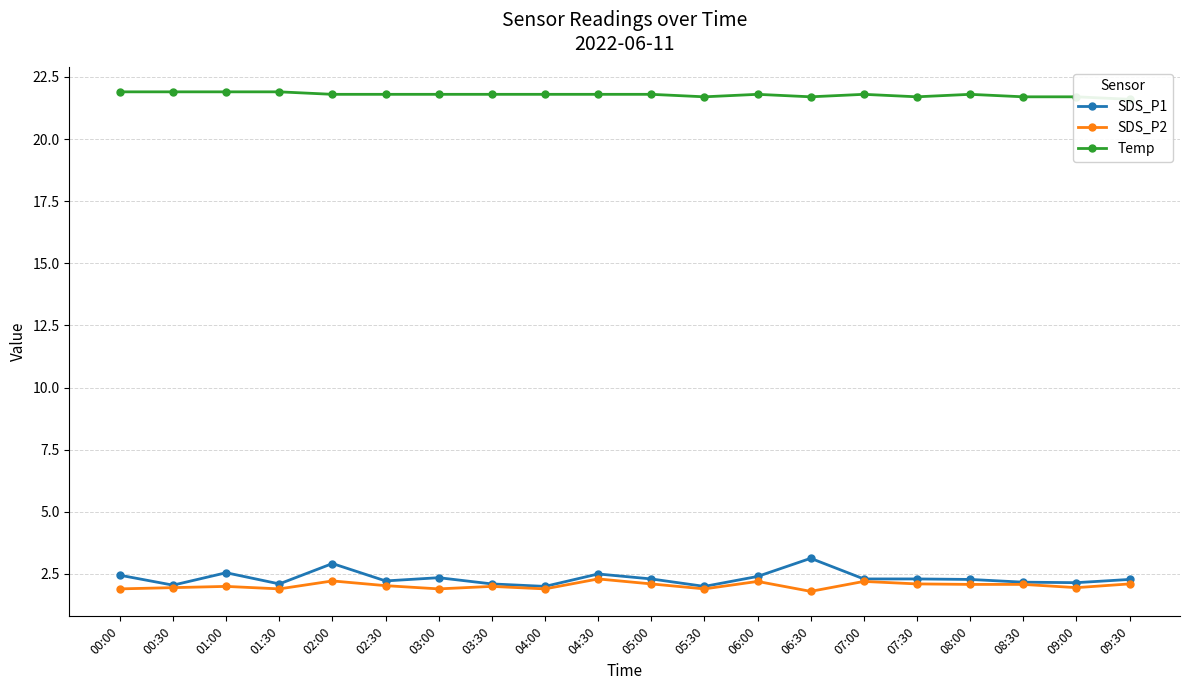

True or false: Temp and SDS_P2 intersect in this chart.

False